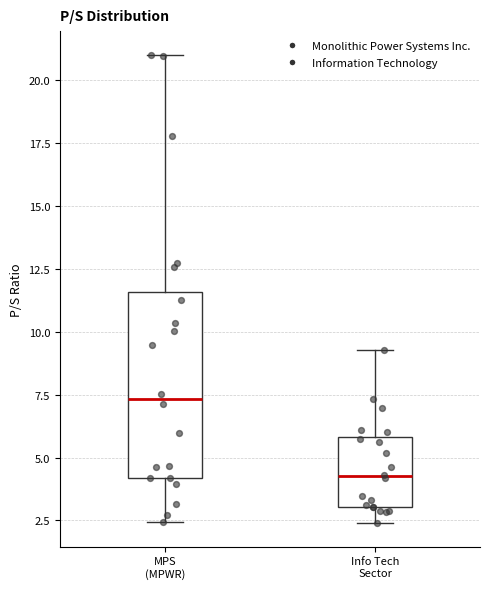

Reading left to right, read every box against the y-axis: the position of its median line, the range the box covers, and the ends of its whiskers. The values are not printed on the chart, so give them approximately, as read against the axis.

MPS (MPWR): median 7.5, box 4.0 to 11.5, whiskers 2.5 to 21.0
Info Tech Sector: median 4.5, box 3.0 to 6.0, whiskers 2.5 to 9.5